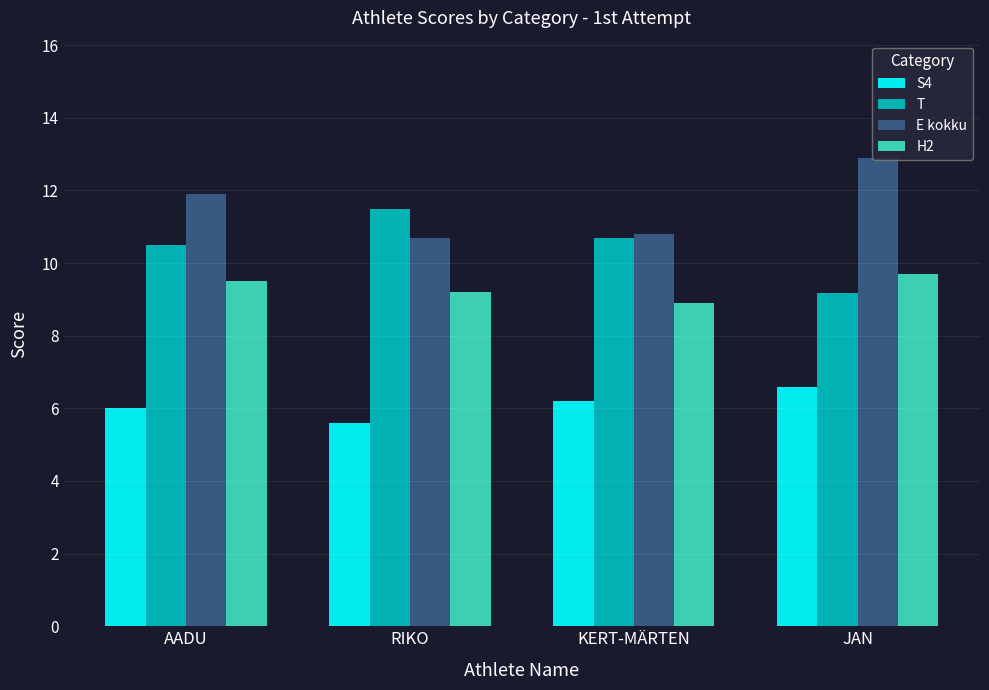

Rank the categories by H2 value from highest to lowest.

JAN, AADU, RIKO, KERT-MÄRTEN